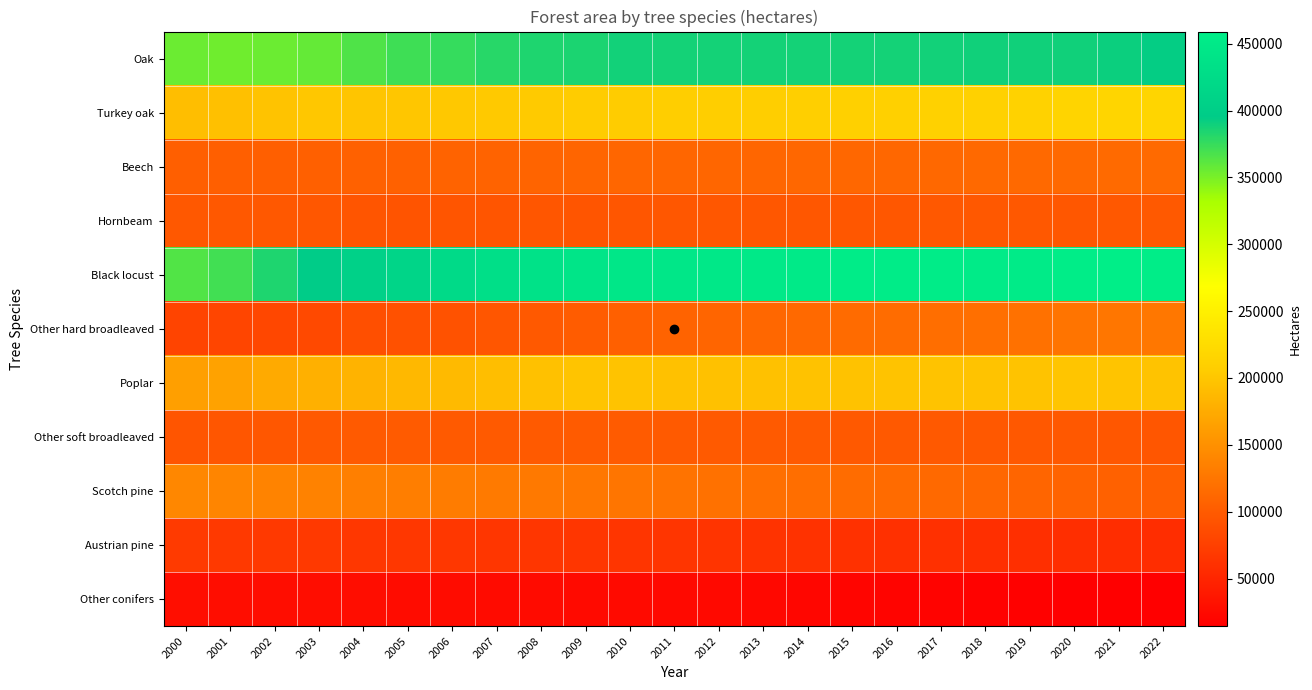

Reading left to right, list all the values displayed in this chart.

Oak: 2000=355172	2001=353838	2002=355287	2003=357810	2004=366151	2005=371970	2006=375405	2007=380741	2008=383640	2009=385291	2010=388186	2011=387056	2012=387263	2013=387407	2014=387140	2015=387864	2016=387836	2017=387992	2018=389266	2019=389386	2020=389463	2021=390926	2022=393862
Turkey oak: 2000=192376	2001=194420	2002=196946	2003=200536	2004=199325	2005=199907	2006=201265	2007=202522	2008=203381	2009=204800	2010=206319	2011=207322	2012=207961	2013=208689	2014=209836	2015=210619	2016=211586	2017=211936	2018=212272	2019=213359	2020=215668	2021=216454	2022=217292
Beech: 2000=104138	2001=103845	2002=104240	2003=105442	2004=105768	2005=106487	2006=107436	2007=107936	2008=108870	2009=109695	2010=110026	2011=110137	2012=110267	2013=110552	2014=110932	2015=111313	2016=111509	2017=111888	2018=112603	2019=112791	2020=112861	2021=113611	2022=113759
Hornbeam: 2000=97220	2001=97384	2002=97339	2003=96837	2004=94834	2005=94315	2006=94599	2007=94682	2008=95234	2009=95199	2010=95611	2011=96288	2012=96291	2013=96173	2014=96343	2015=96562	2016=96755	2017=97281	2018=97079	2019=97094	2020=96732	2021=97231	2022=98236
Black locust: 2000=364585	2001=370874	2002=383629	2003=394883	2004=405145	2005=413873	2006=422619	2007=432038	2008=437435	2009=443367	2010=446832	2011=447144	2012=447904	2013=450114	2014=451772	2015=455174	2016=454808	2017=455457	2018=454209	2019=454531	2020=456632	2021=459135	2022=457937
Other hard broadleaved: 2000=78407	2001=79663	2002=81597	2003=83867	2004=89103	2005=90646	2006=92532	2007=95345	2008=98458	2009=101190	2010=105177	2011=107450	2012=109886	2013=111426	2014=113011	2015=114527	2016=116412	2017=117880	2018=119339	2019=120578	2020=123238	2021=124824	2022=126327
Poplar: 2000=163729	2001=166227	2002=174169	2003=179856	2004=182466	2005=186499	2006=188852	2007=192715	2008=195752	2009=198201	2010=197227	2011=195615	2012=195383	2013=195833	2014=196668	2015=196619	2016=197232	2017=197438	2018=197433	2019=197599	2020=199296	2021=198521	2022=197037
Other soft broadleaved: 2000=94669	2001=95554	2002=96575	2003=97901	2004=99023	2005=99597	2006=99407	2007=99245	2008=99092	2009=99898	2010=99746	2011=99451	2012=99104	2013=99155	2014=98760	2015=98566	2016=98378	2017=97972	2018=97337	2019=97001	2020=96970	2021=96215	2022=95682
Scotch pine: 2000=141204	2001=139460	2002=137489	2003=136059	2004=133807	2005=132572	2006=131005	2007=129090	2008=127538	2009=125746	2010=124010	2011=122686	2012=121069	2013=119425	2014=117883	2015=116727	2016=114705	2017=112912	2018=110924	2019=109434	2020=108137	2021=106308	2022=104357
Austrian pine: 2000=69307	2001=68441	2002=68590	2003=68409	2004=67369	2005=67235	2006=66823	2007=66299	2008=65770	2009=65207	2010=64650	2011=64071	2012=63350	2013=62486	2014=61796	2015=61036	2016=60378	2017=59755	2018=59237	2019=58763	2020=58006	2021=57627	2022=57015
Other conifers: 2000=28594	2001=28235	2002=27944	2003=27646	2004=26997	2005=26547	2006=25874	2007=25340	2008=25001	2009=24576	2010=24219	2011=23814	2012=23212	2013=22419	2014=21239	2015=20318	2016=19590	2017=18702	2018=17780	2019=17021	2020=15774	2021=15076	2022=14432